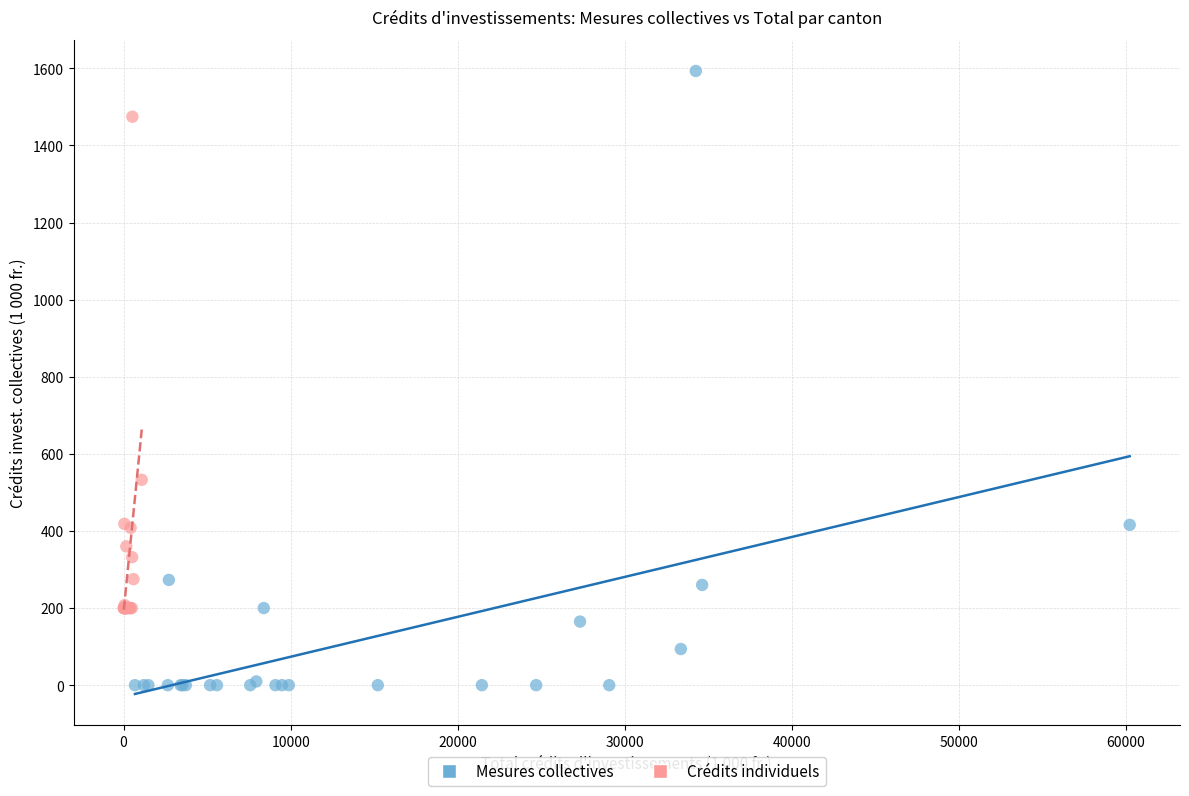

Which series has the widest spread of Y values?

Mesures collectives